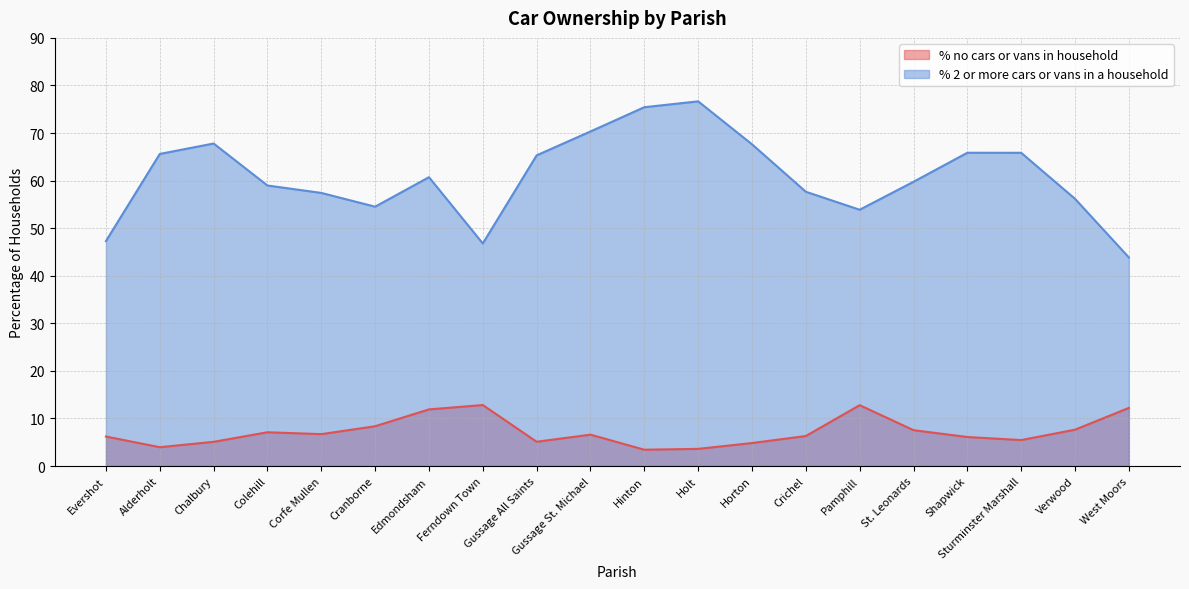

At which label does % 2 or more cars or vans in a household first exceed 60?

Alderholt